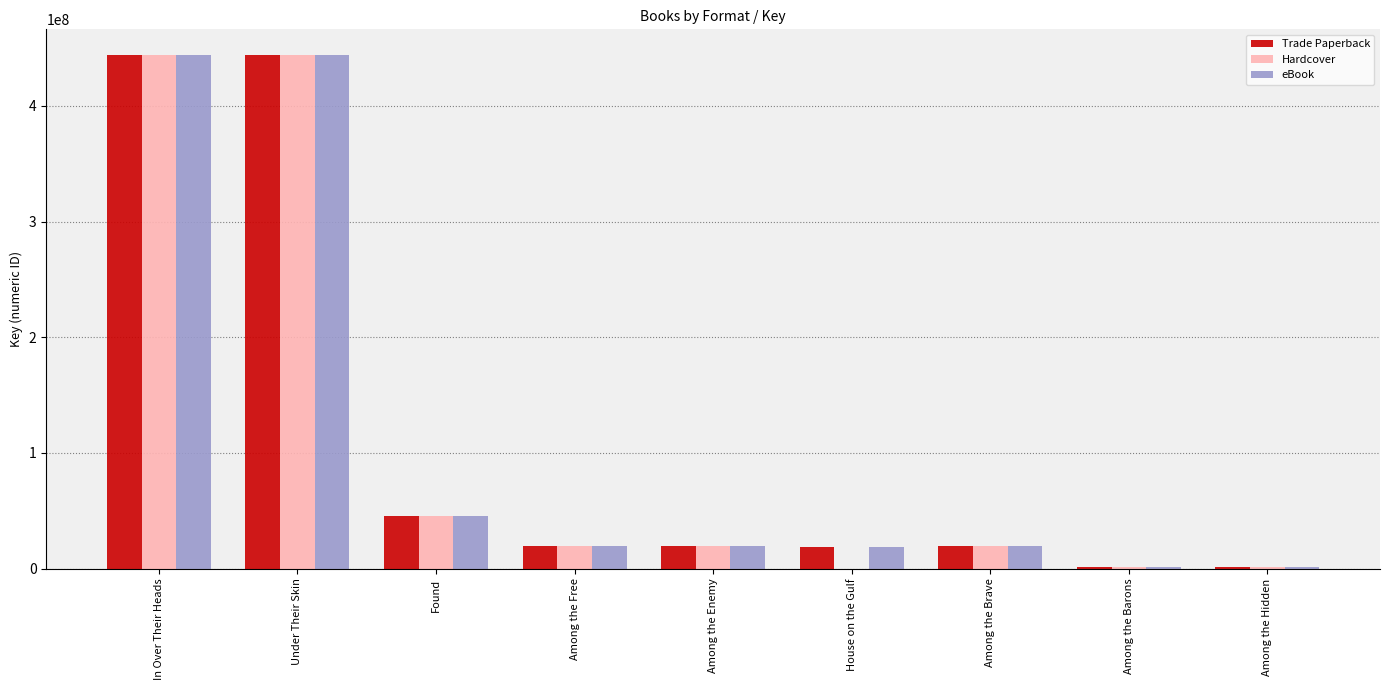

Are the bars horizontal?

No